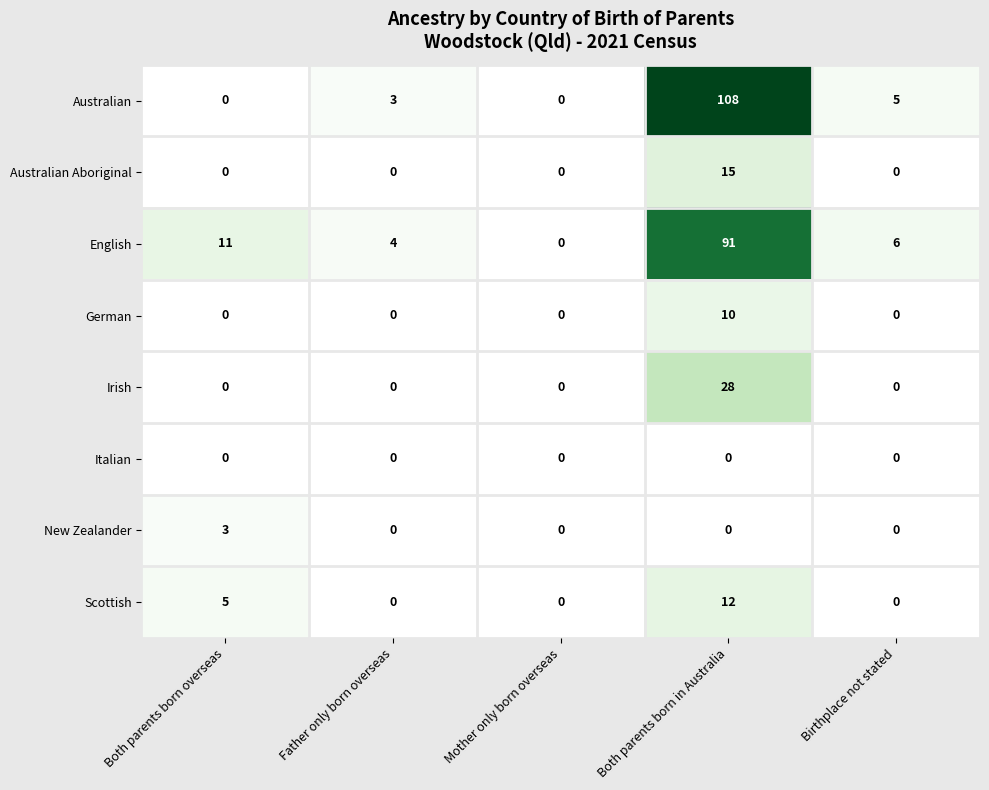

List the series in order of their peak value, lowest first.

Italian, New Zealander, German, Scottish, Australian Aboriginal, Irish, English, Australian